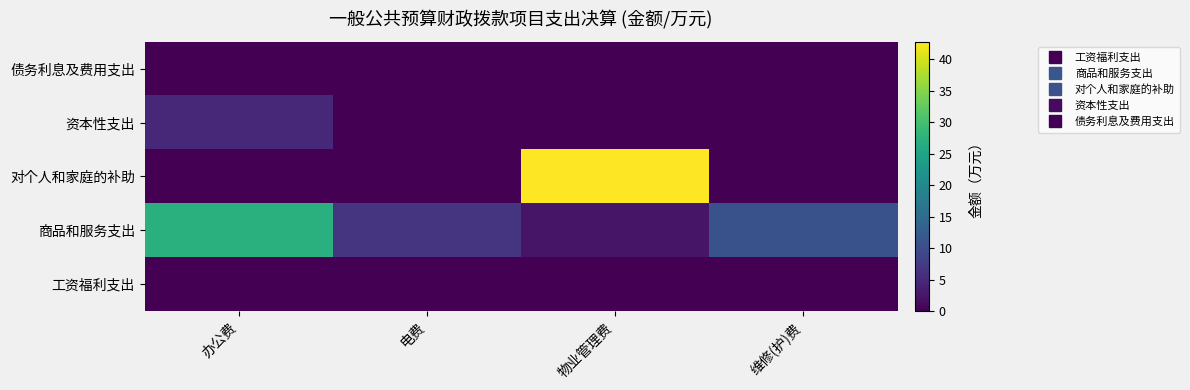

Reading left to right, transcribe all the data shown in this chart.

工资福利支出: 办公费=0.0	电费=0.0	物业管理费=0.0	维修(护)费=0.0
商品和服务支出: 办公费=27.2	电费=6.4	物业管理费=2.4	维修(护)费=10.7
对个人和家庭的补助: 办公费=0.0	电费=0.0	物业管理费=42.8	维修(护)费=0.0
资本性支出: 办公费=5.0	电费=0.0	物业管理费=0.0	维修(护)费=0.0
债务利息及费用支出: 办公费=0.0	电费=0.0	物业管理费=0.0	维修(护)费=0.0